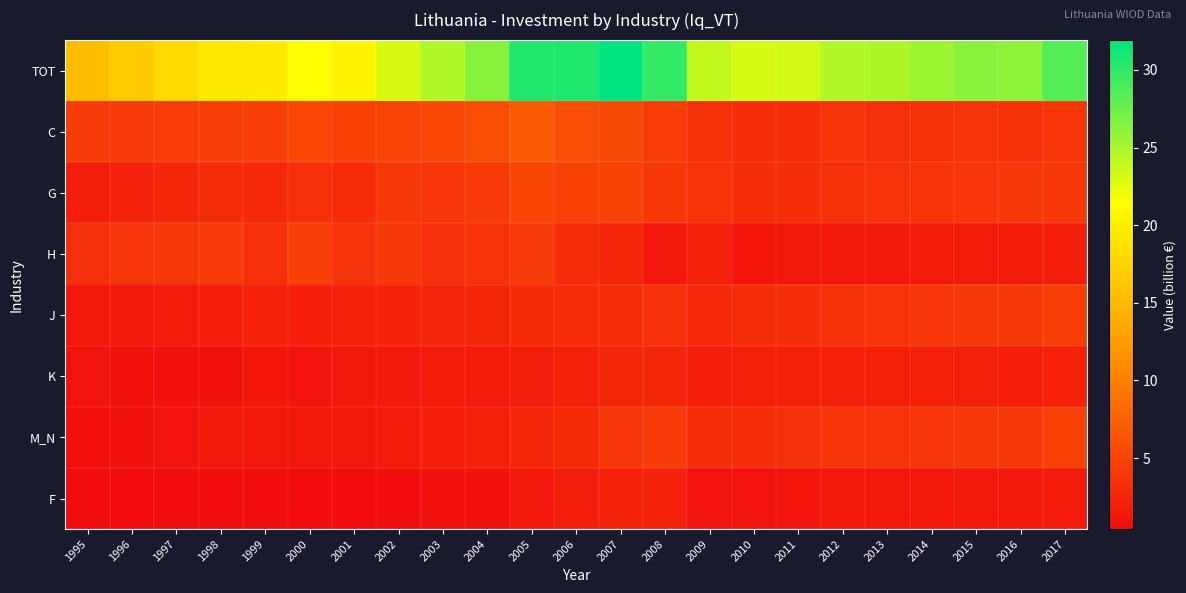

What is the smallest value displayed?

0.4